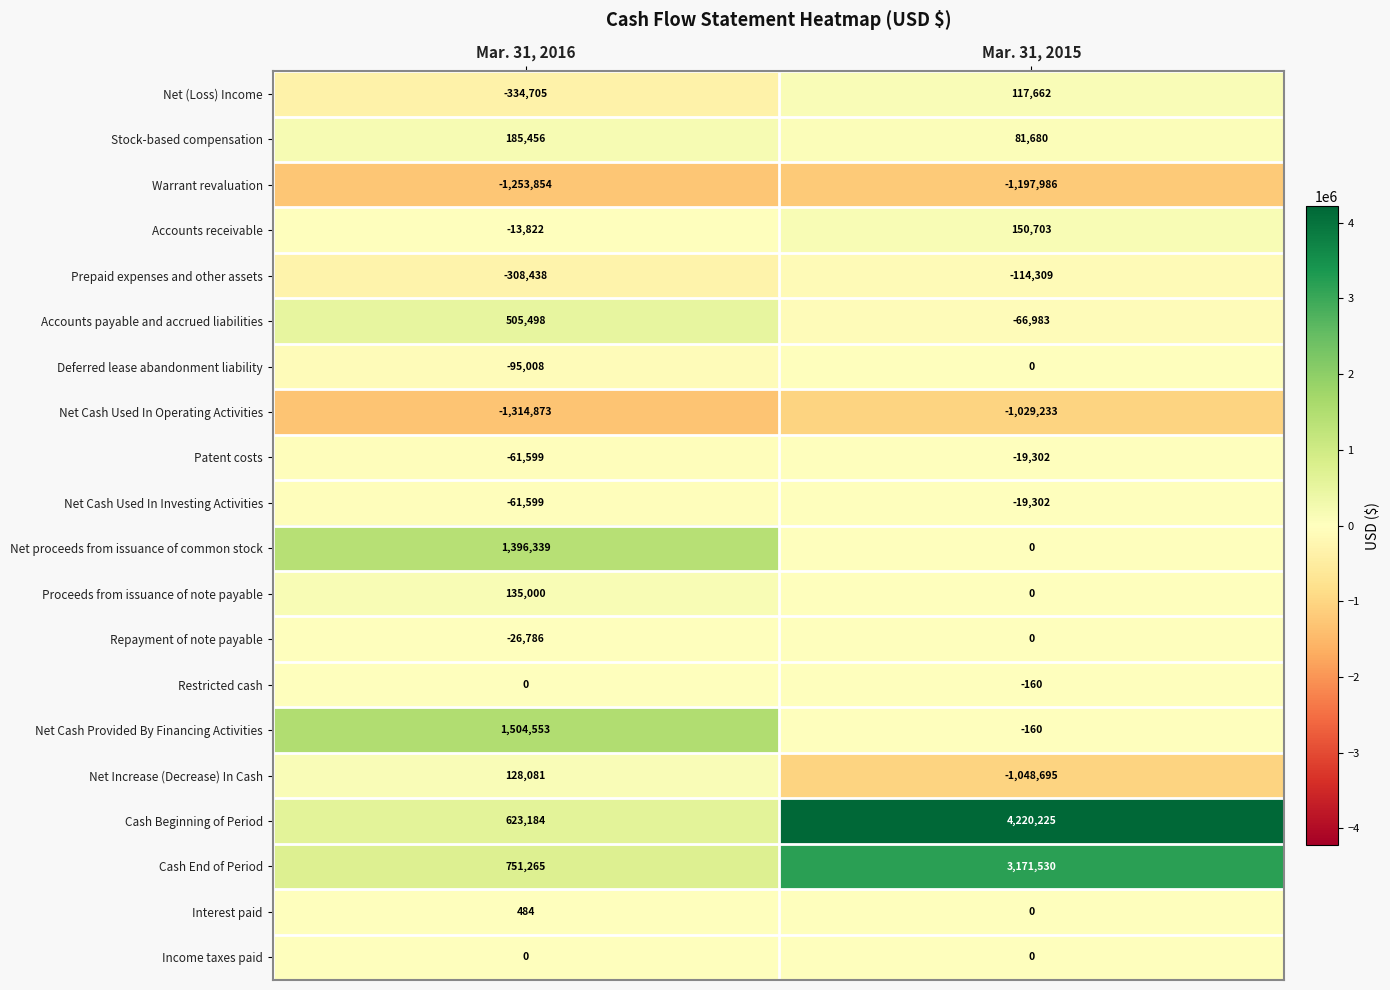

What is the spread (max minus min) of values at Mar. 31, 2016?

2819426